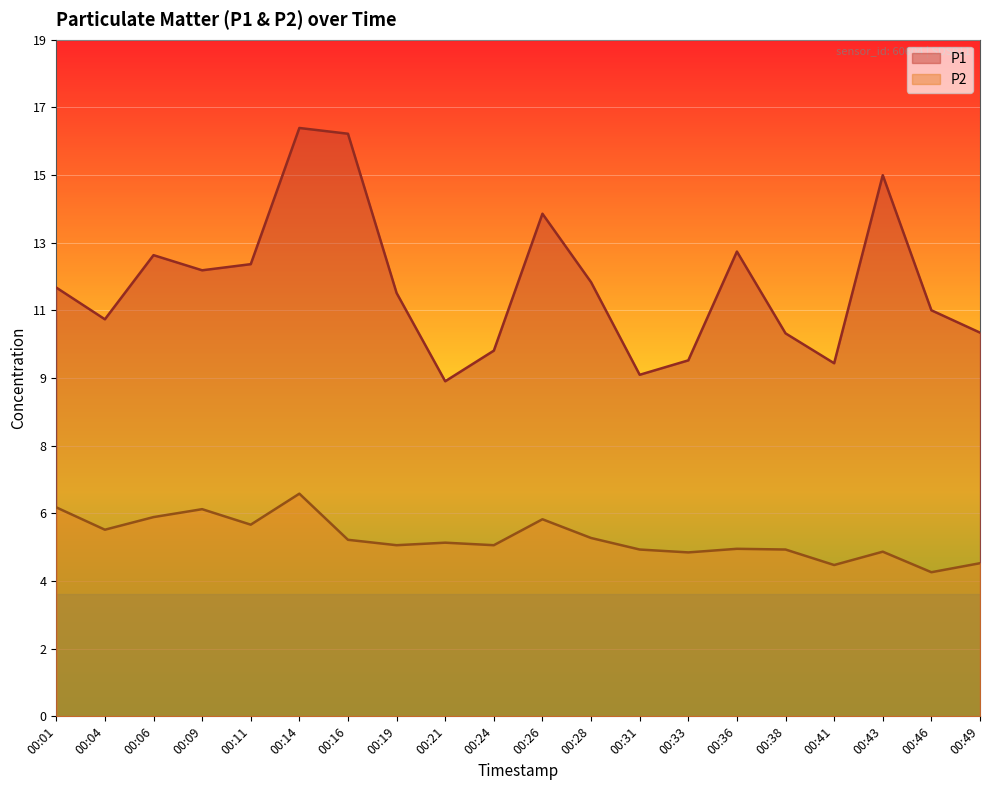

The value of P1 at 00:14 is 4.9. True or false?

False